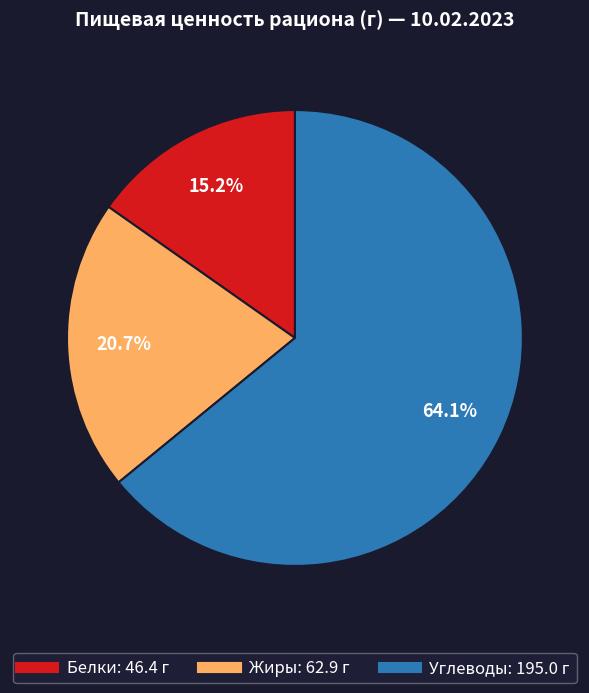

Is there any slice that represents more than half of the pie?

Yes